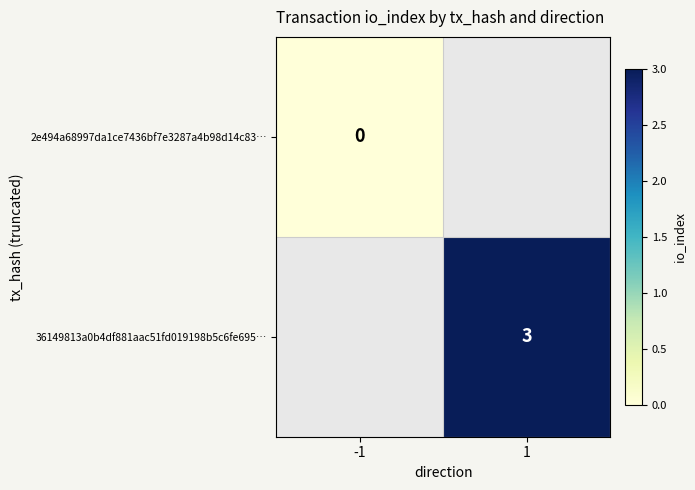

At which category does the chart reach its minimum across all series?

-1